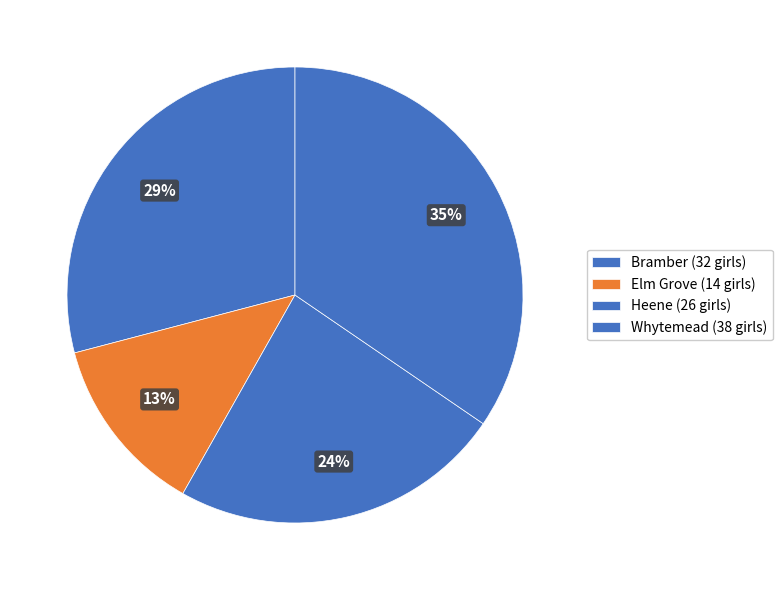

What is the change in value from Bramber to Elm Grove?

-18